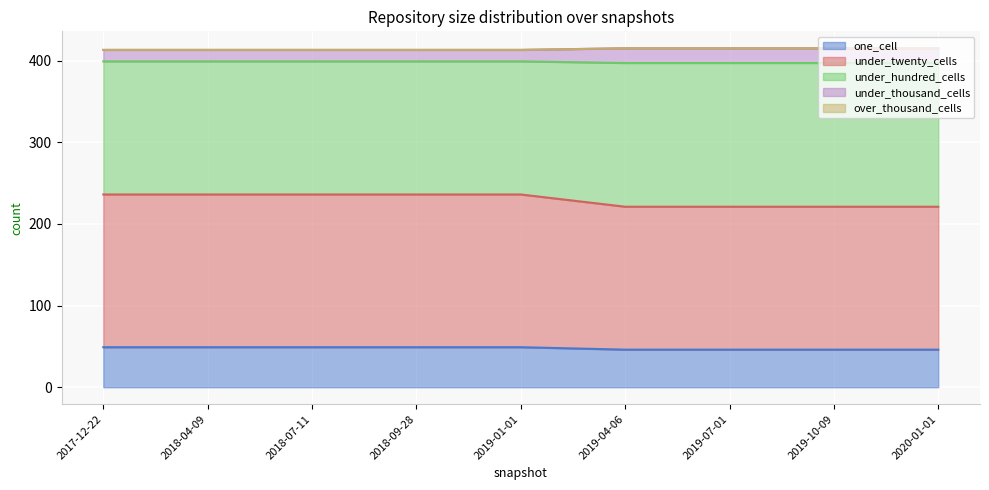

True or false: under_hundred_cells has more than 1 points higher than both neighbors.

False